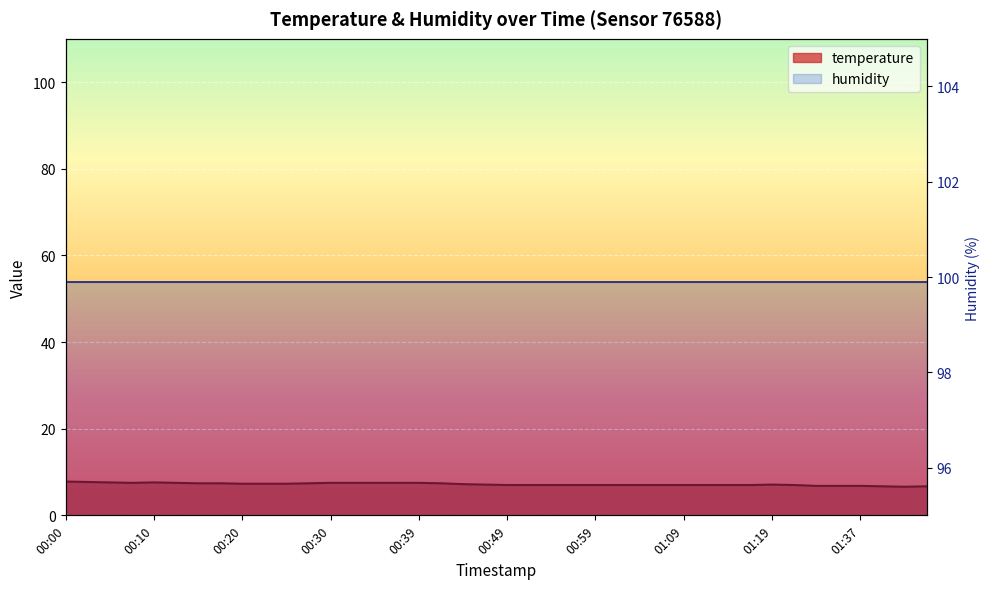

Reading left to right, list all the values displayed in this chart.

00:00=7.8	00:03=7.7	00:05=7.6	00:08=7.5	00:10=7.6	00:13=7.5	00:15=7.4	00:17=7.4	00:20=7.3	00:22=7.3	00:25=7.3	00:27=7.4	00:30=7.5	00:32=7.5	00:34=7.5	00:37=7.5	00:39=7.5	00:42=7.4	00:44=7.2	00:47=7.1	00:49=7.0	00:52=7.0	00:54=7.0	00:56=7.0	00:59=7.0	01:01=7.0	01:04=7.0	01:06=7.0	01:09=7.0	01:11=7.0	01:14=7.0	01:16=7.0	01:19=7.1	01:29=7.0	01:32=6.8	01:34=6.8	01:37=6.8	01:39=6.7	01:42=6.6	01:44=6.7